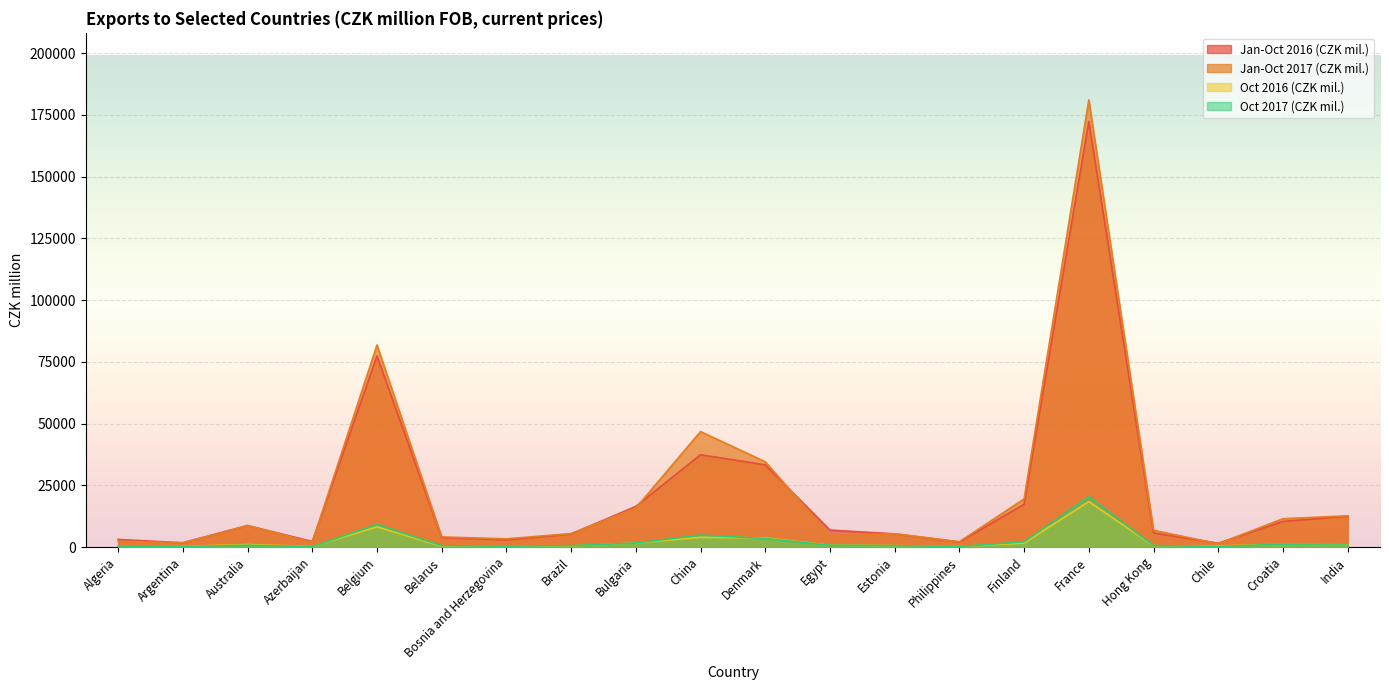

Which series changed the most between Brazil and Denmark?

Jan-Oct 2017 (CZK mil.)